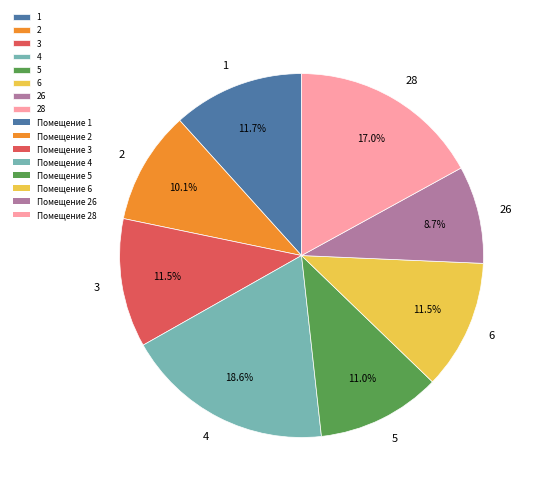

Is it true that 26 is 9% of the pie?

True